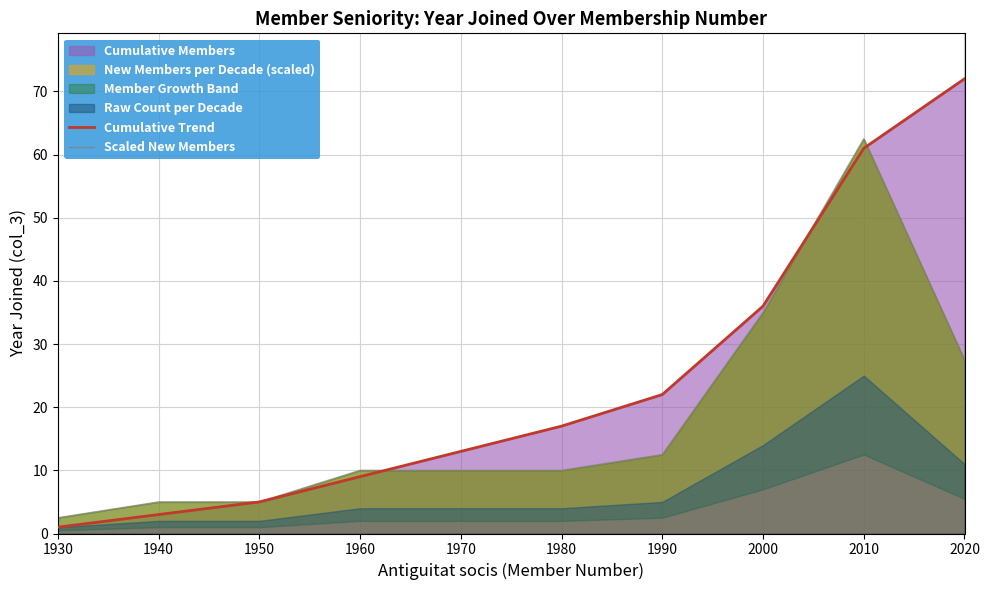

What is the smallest value displayed?

1.0